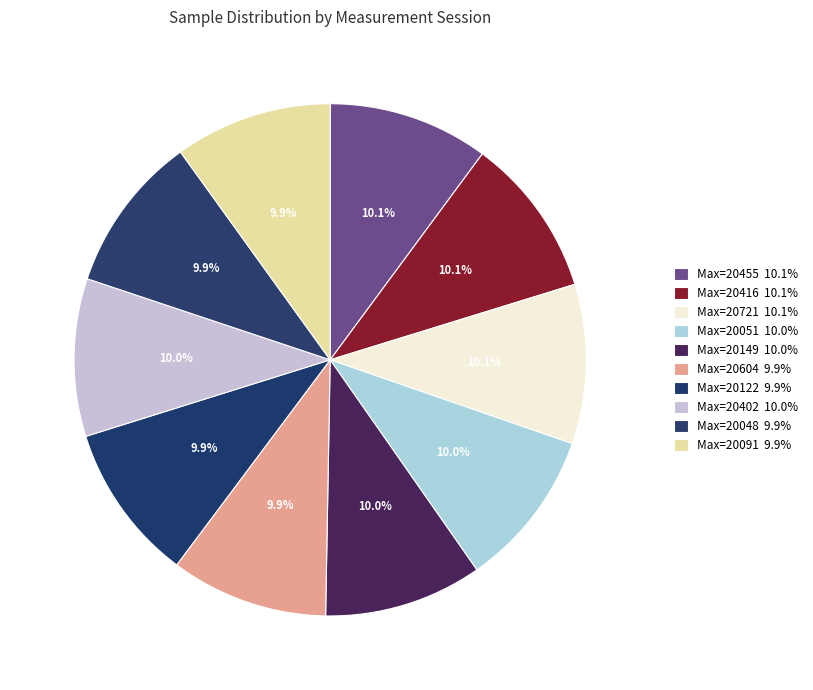

To the nearest percent, what is the average slice percentage?

10%